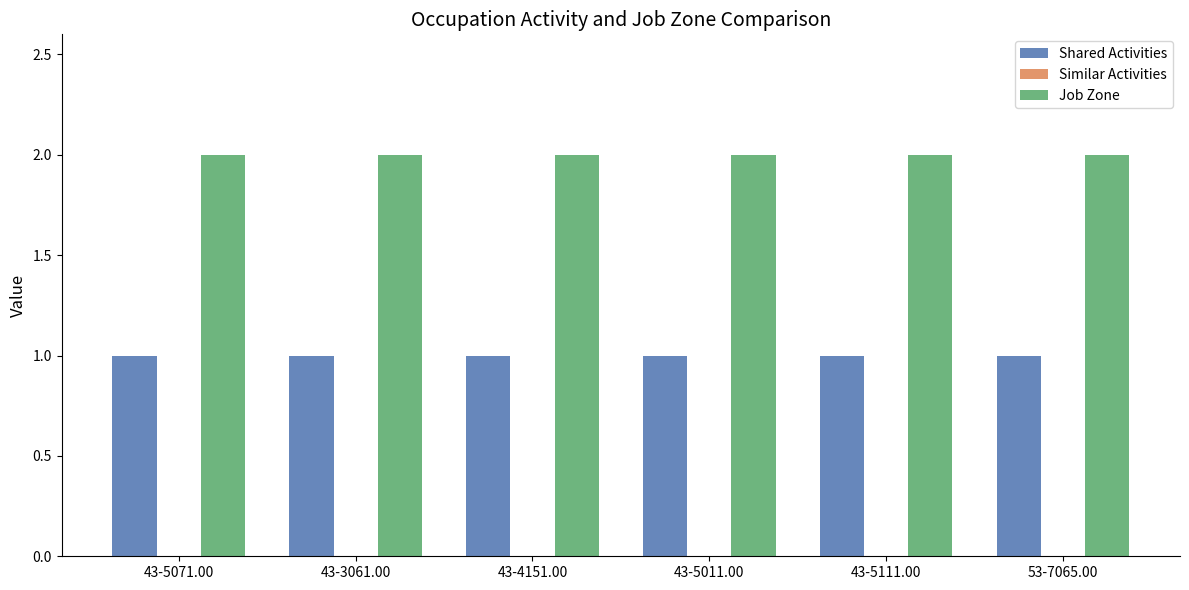

What is the label of the 5th bar from the right?

43-3061.00